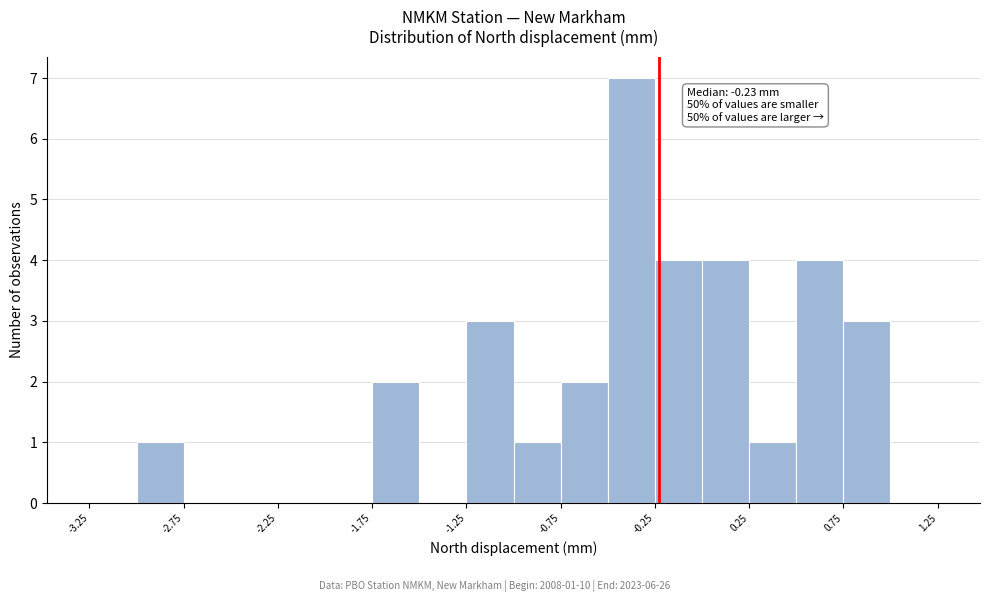

Over which range of the x-axis is the bar tallest?

-0.50 to -0.25